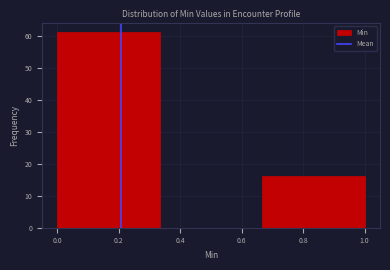

Over which range of the x-axis is the bar tallest?

0.00 to 0.34